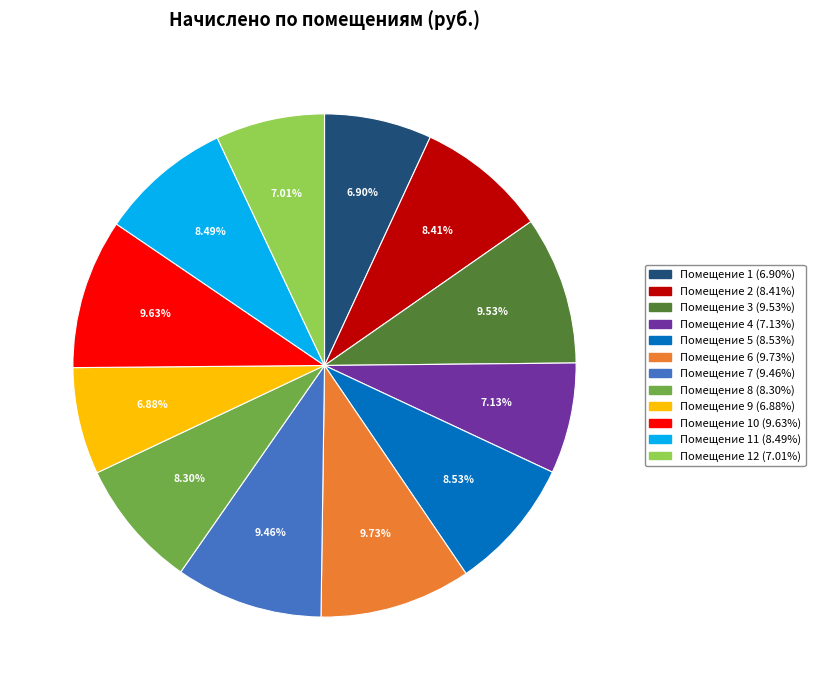

Is there a majority slice in this chart?

No